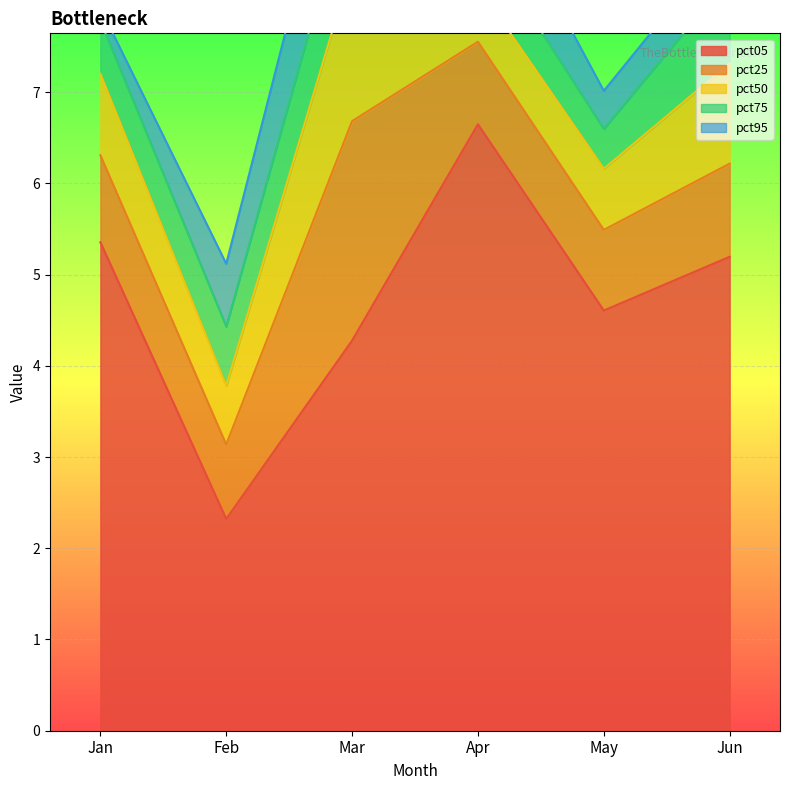

Which has a higher value, May or Jun?

Jun